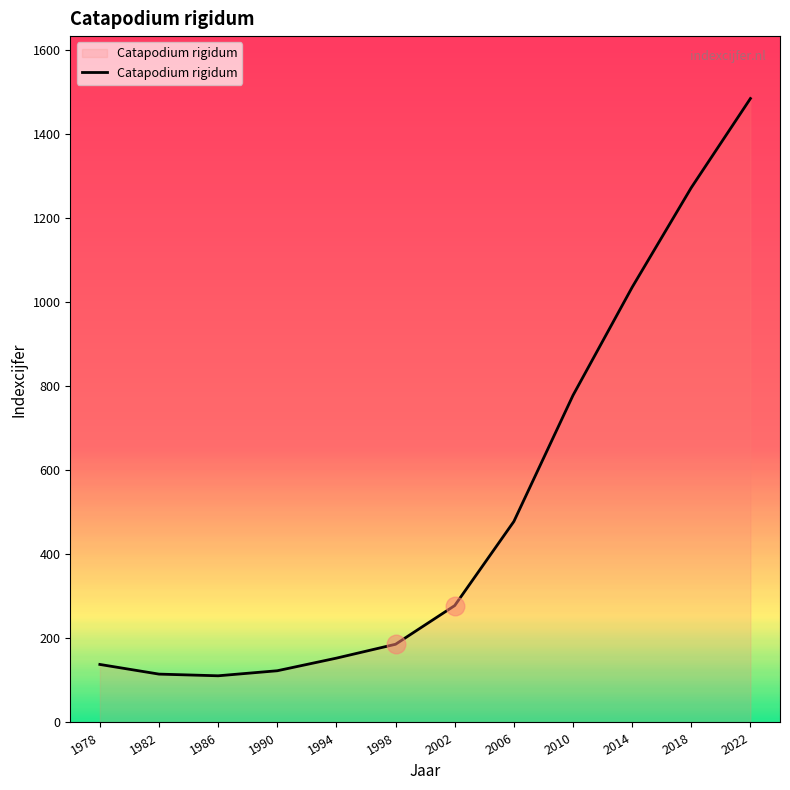

Between 1990 and 1998, which is larger?

1998